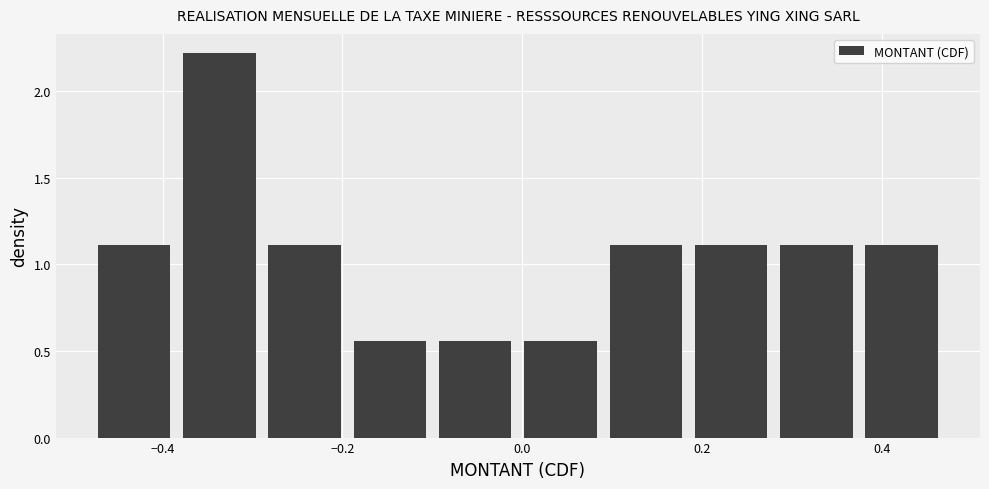

Reading left to right, list every bar in this chart as the range it spans on the x-axis followed by its height. Neither the bar edges nor the heights are printed on the chart, so give them approximately, as read against the axes.

-0.48 to -0.38: 1.10
-0.38 to -0.28: 2.20
-0.28 to -0.20: 1.10
-0.20 to -0.10: 0.55
-0.10 to 0.00: 0.55
0.00 to 0.10: 0.55
0.10 to 0.18: 1.10
0.18 to 0.28: 1.10
0.28 to 0.38: 1.10
0.38 to 0.46: 1.10